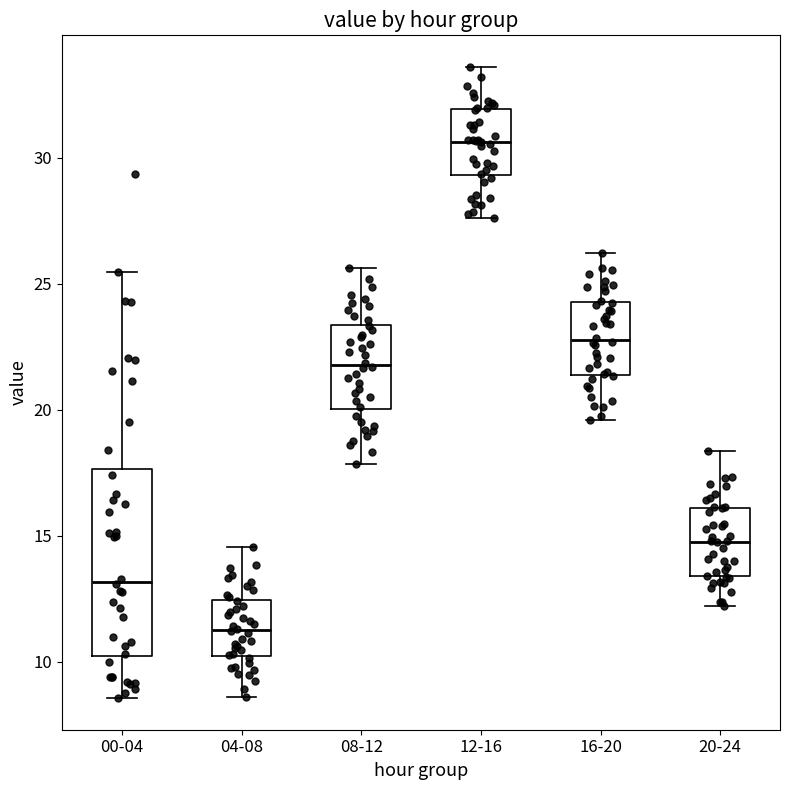

Comparing the boxes themselves (not the whiskers), which one is the tallest?

00-04